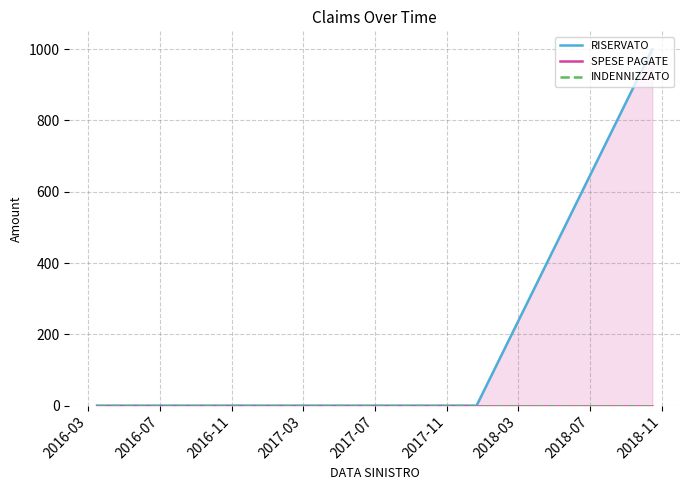

The value of SPESE PAGATE at 2018-07 is 0. True or false?

True